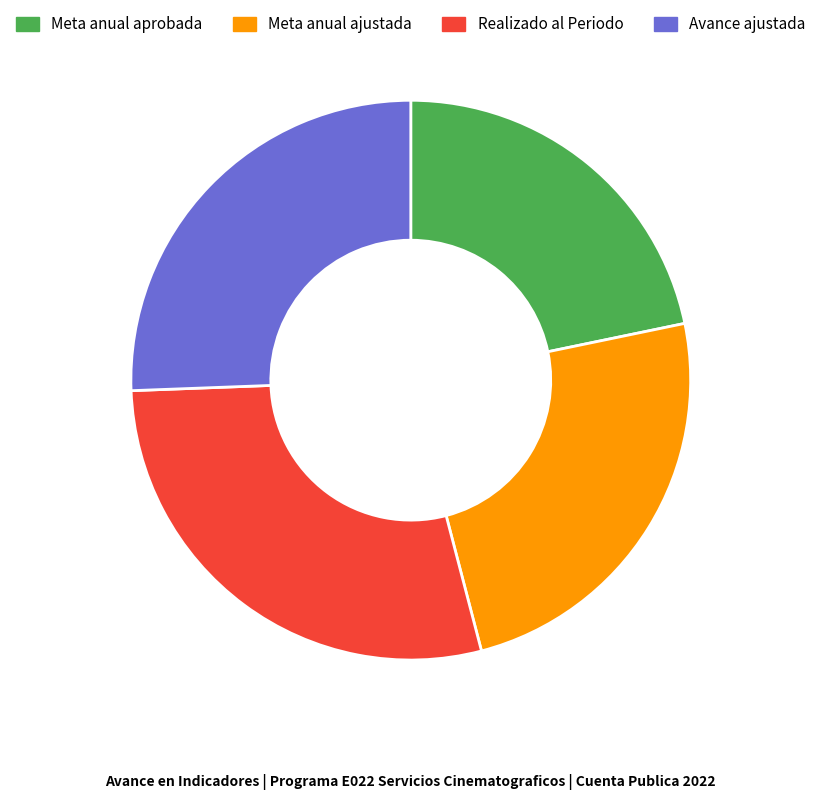

Does Meta anual aprobada account for over 50% of the chart?

No